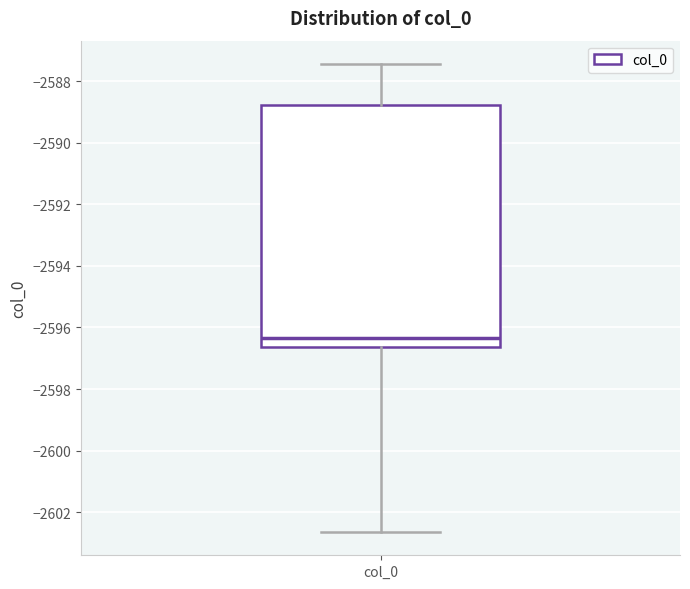

Where does the lower whisker of the box for col_0 end on the y-axis? The values are not printed on the chart, so give them approximately, as read against the axis.

-2602.6